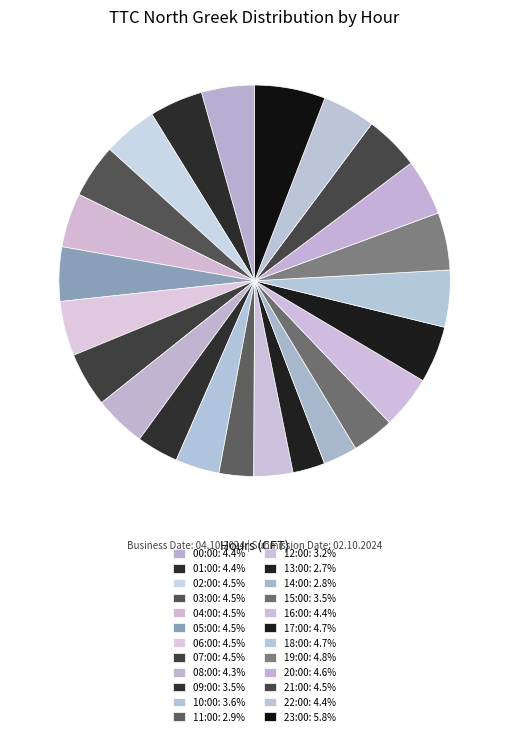

To the nearest percent, what portion does 00:00 represent?

4%